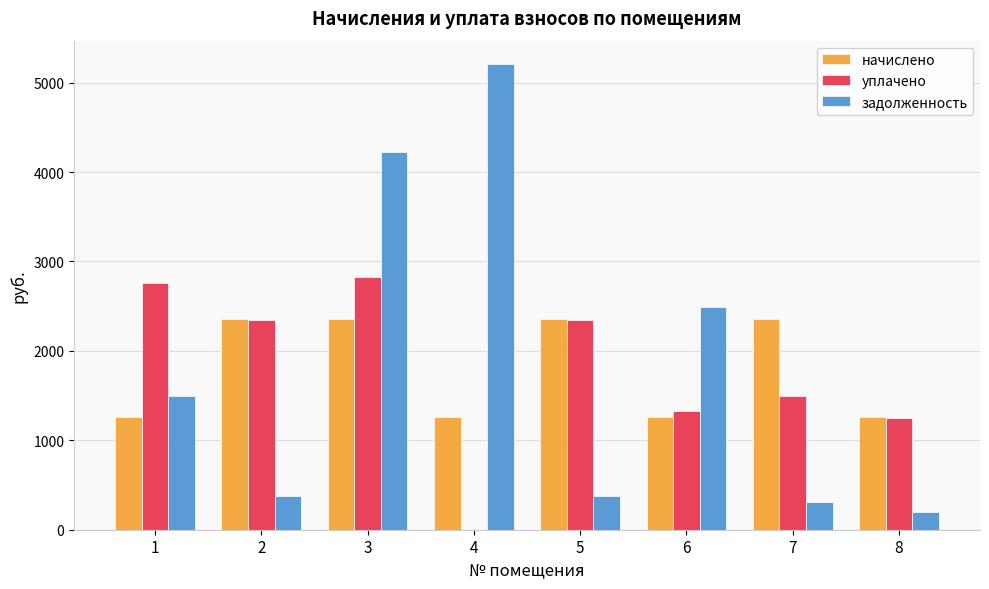

How many data points in задолженность are above 1498?

4